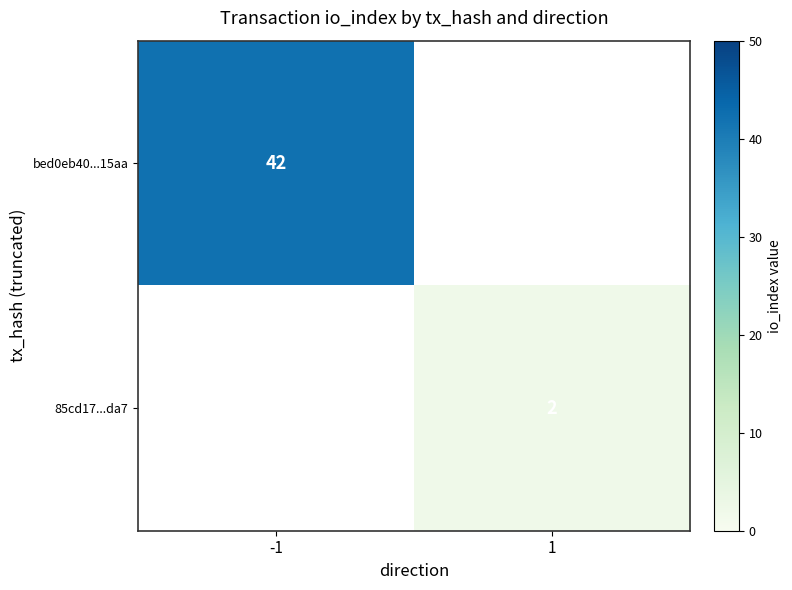

True or false: bed0eb40...15aa has a value of 17 at -1.

False